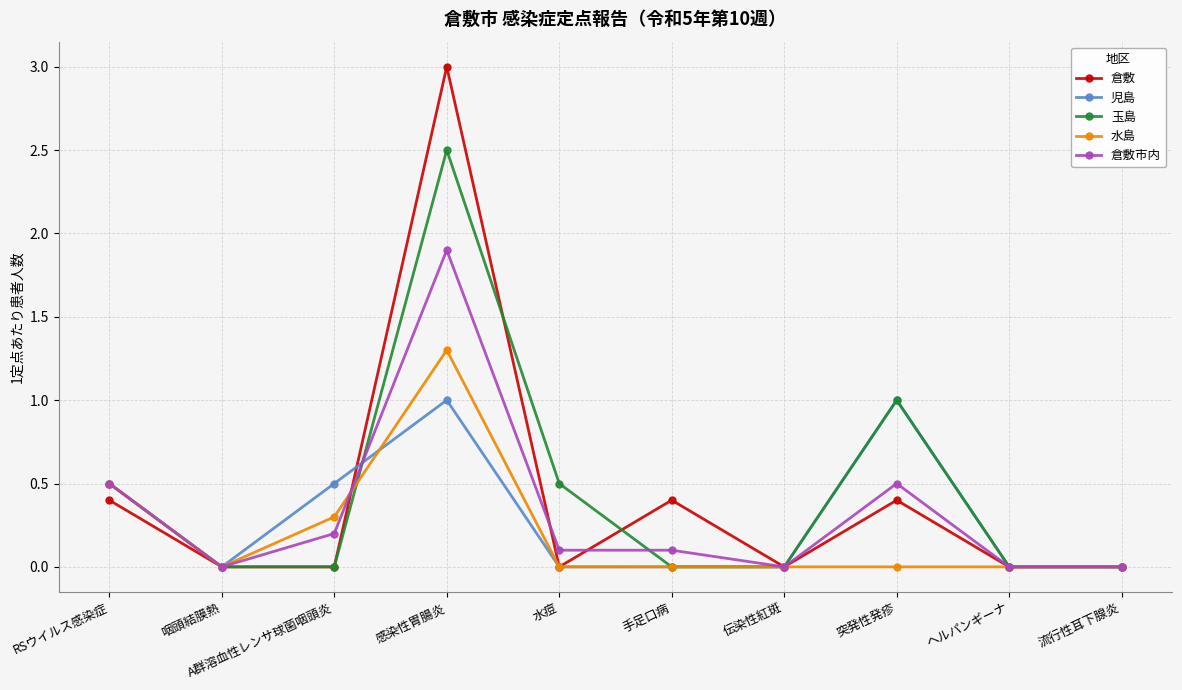

Count the number of categories in the chart.

10